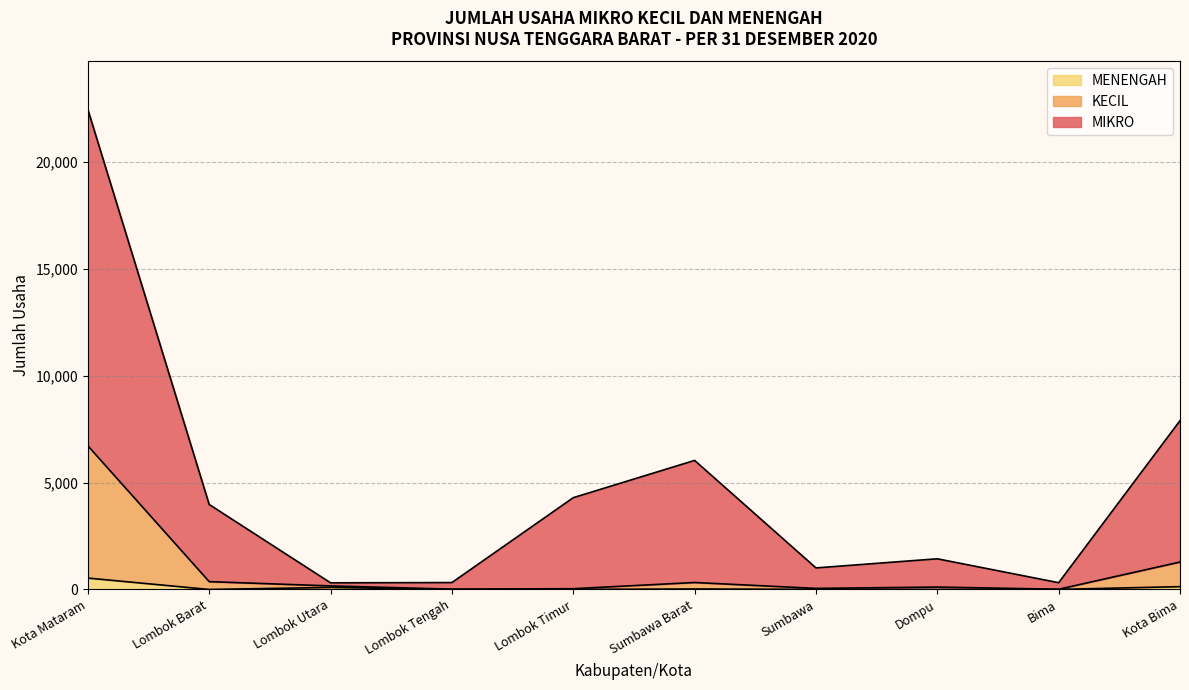

True or false: KECIL has more than 1 points higher than both neighbors.

True